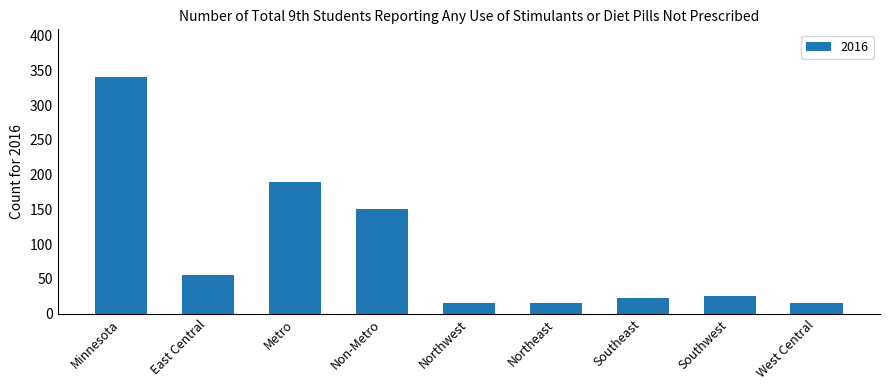

At which label is the value closest to 178?

Metro